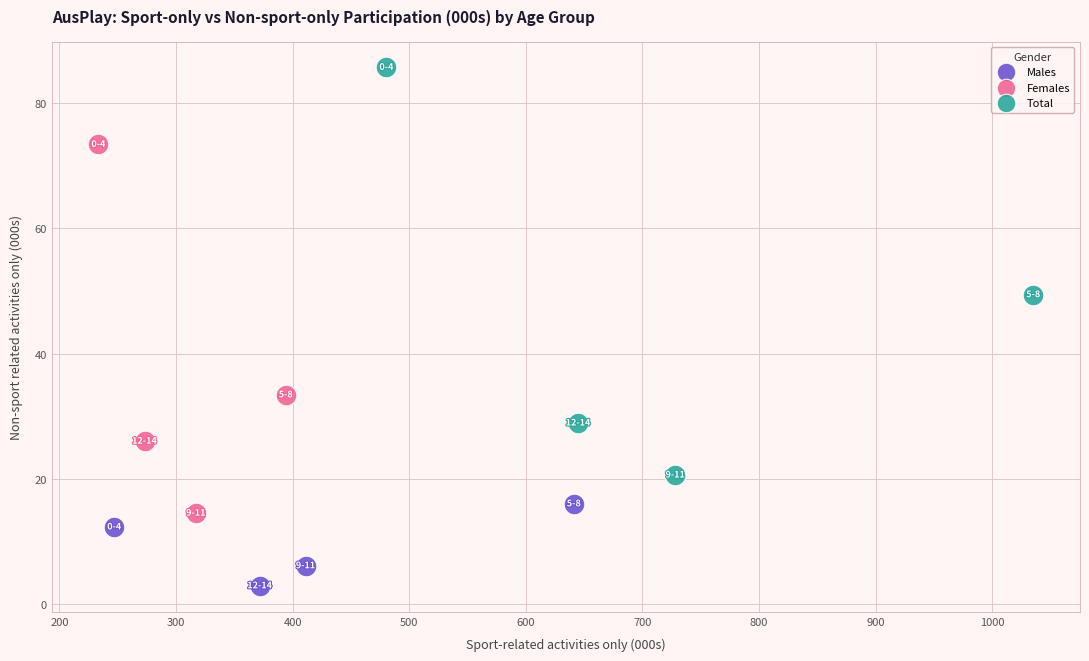

Which series has the largest Y range (max minus min)?

Total